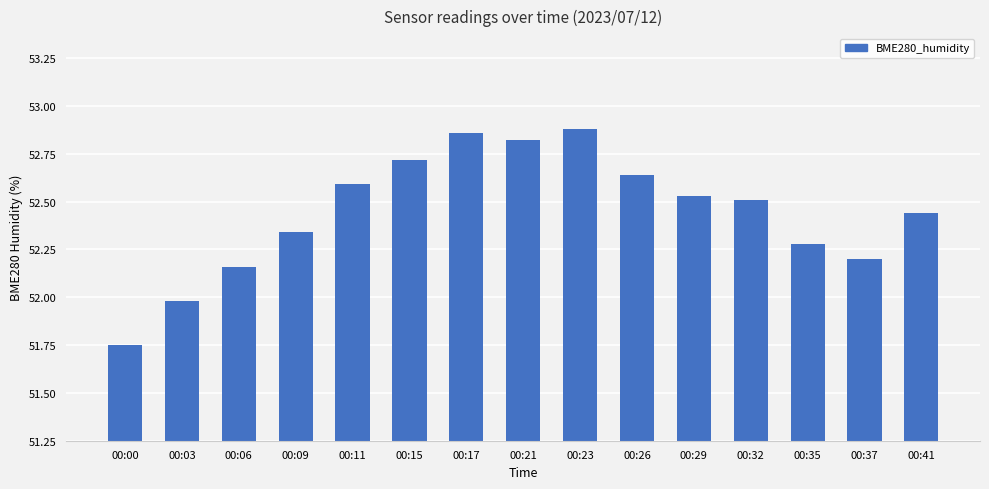

Which label corresponds to the smallest value in the chart?

00:00